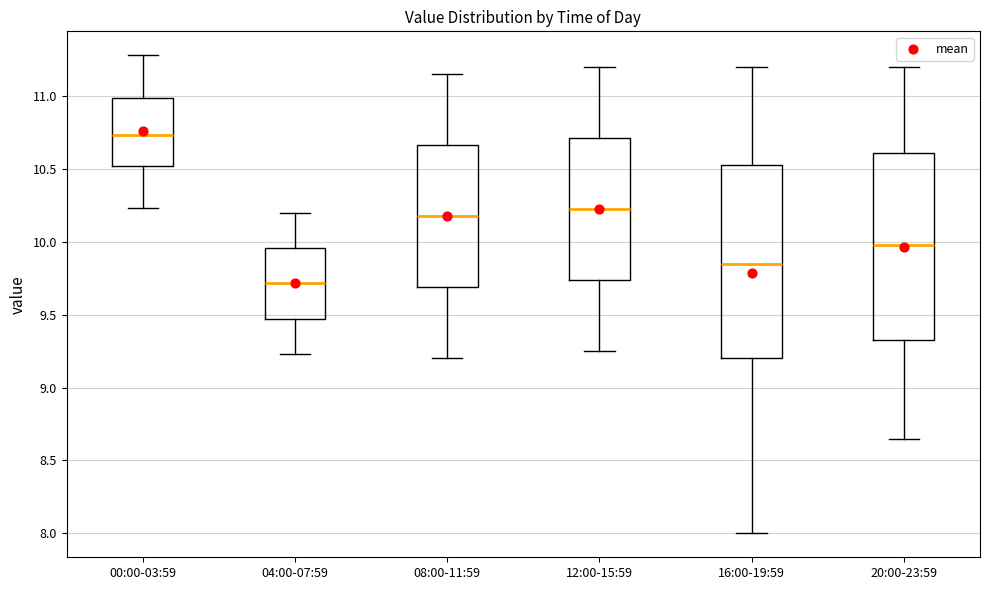

Where is the upper edge of the box for 20:00-23:59 on the y-axis? The values are not printed on the chart, so give them approximately, as read against the axis.

10.60